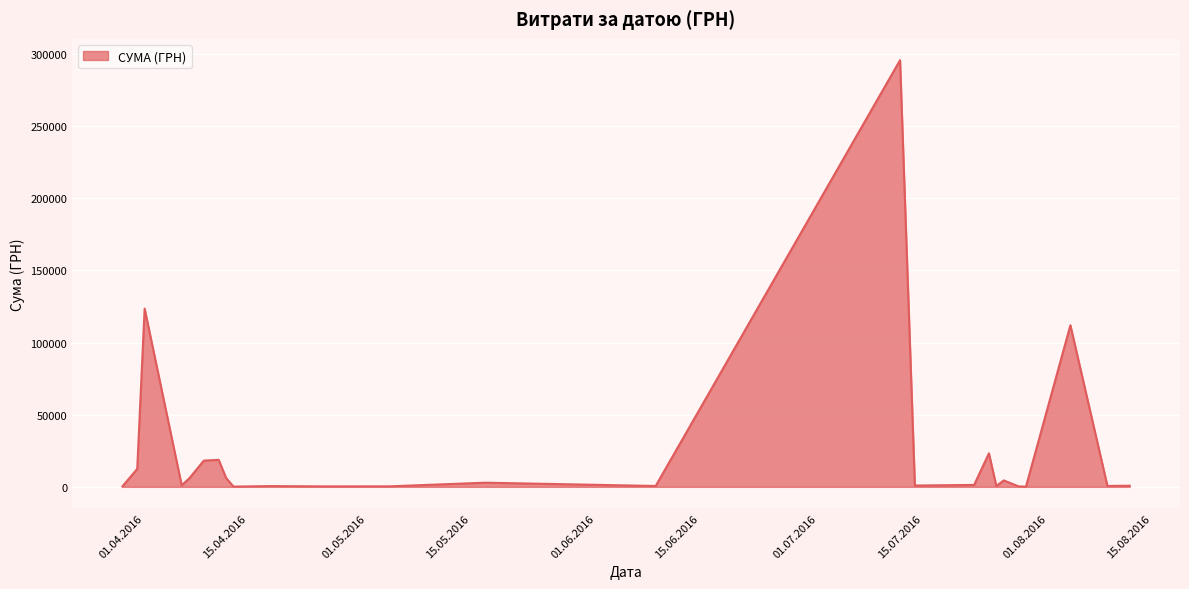

What is the greatest value displayed?

295638.6